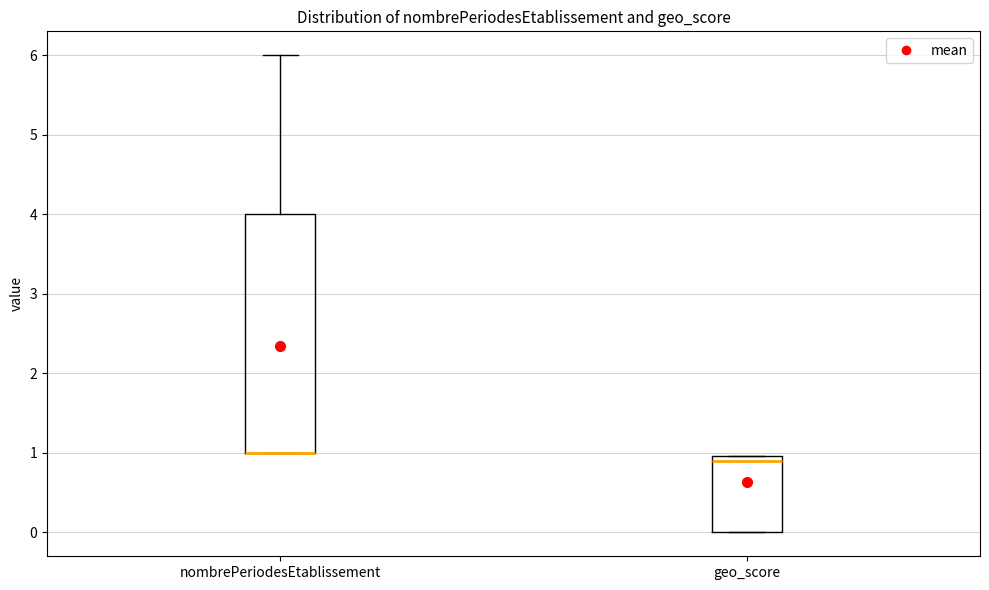

Where does the upper whisker of the box for nombrePeriodesEtablissement end on the y-axis? The values are not printed on the chart, so give them approximately, as read against the axis.

6.0